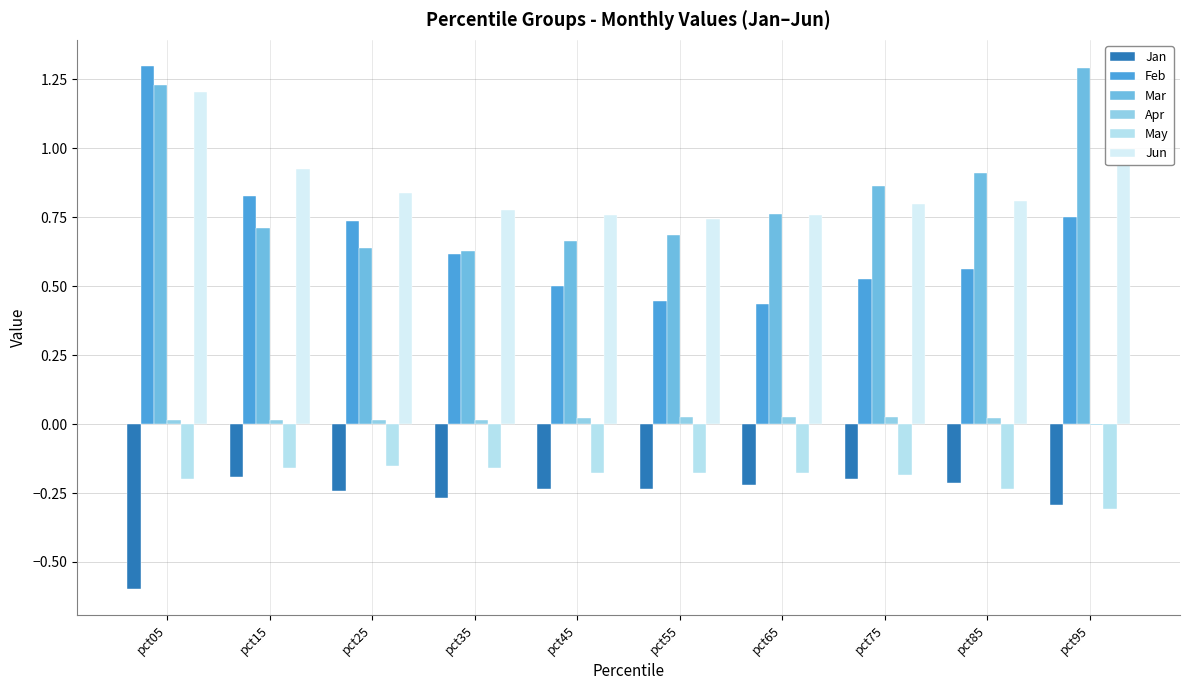

How many categories are shown in the chart?

10